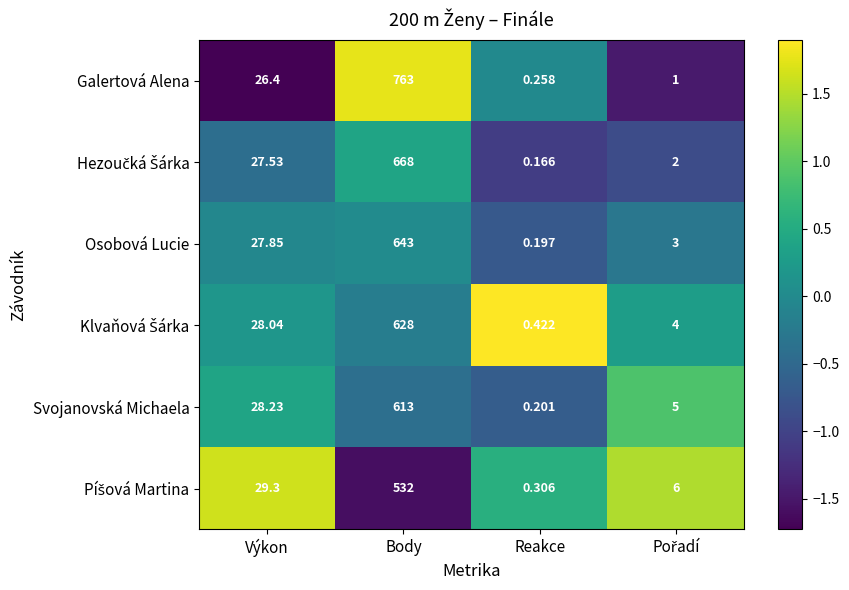

At which category is the sum across all series the highest?

Body